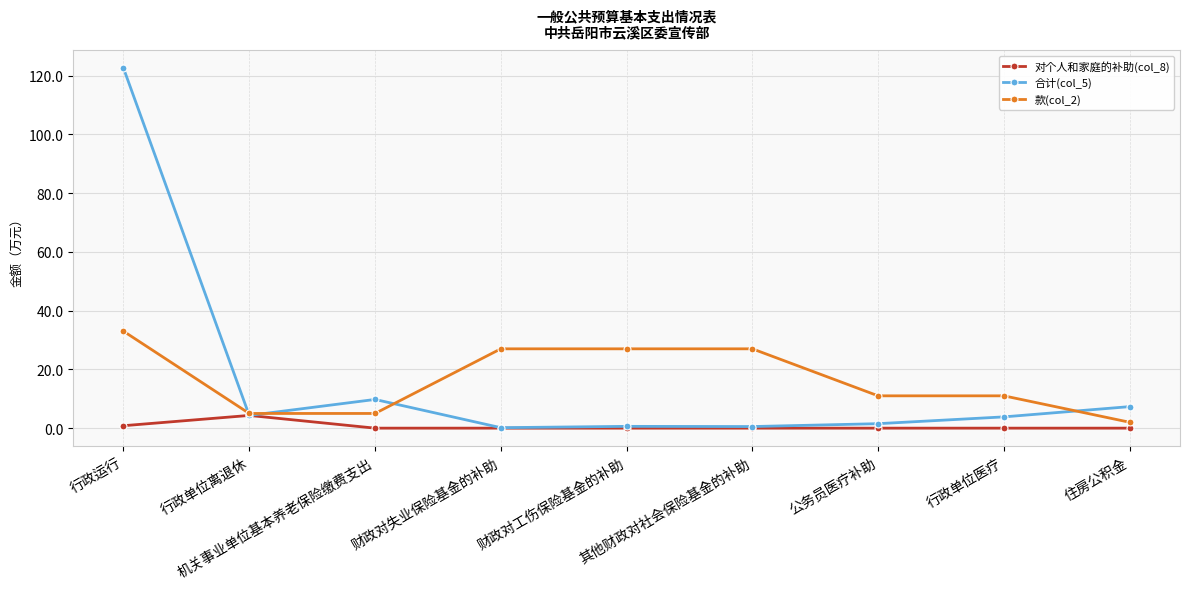

The 合计(col_5) series shows 9.8 at 机关事业单位基本养老保险缴费支出. True or false?

True